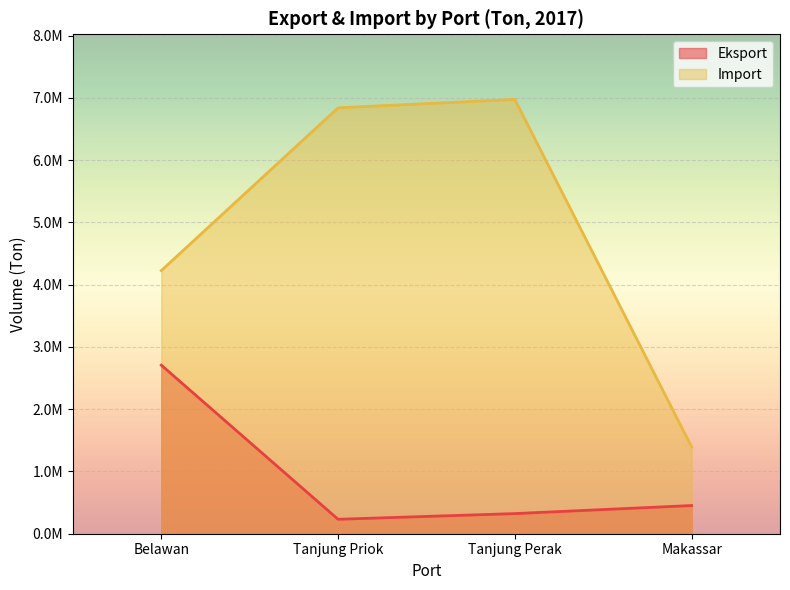

What is the sum of the Eksport values at Belawan and Tanjung Priok?

2939359